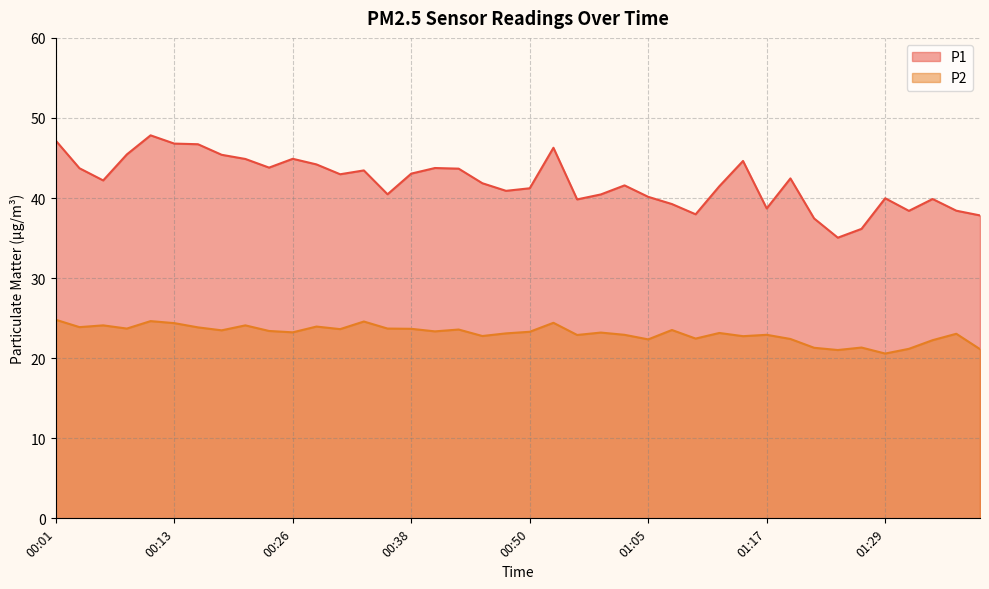

How many data points in P1 are above 42?

20